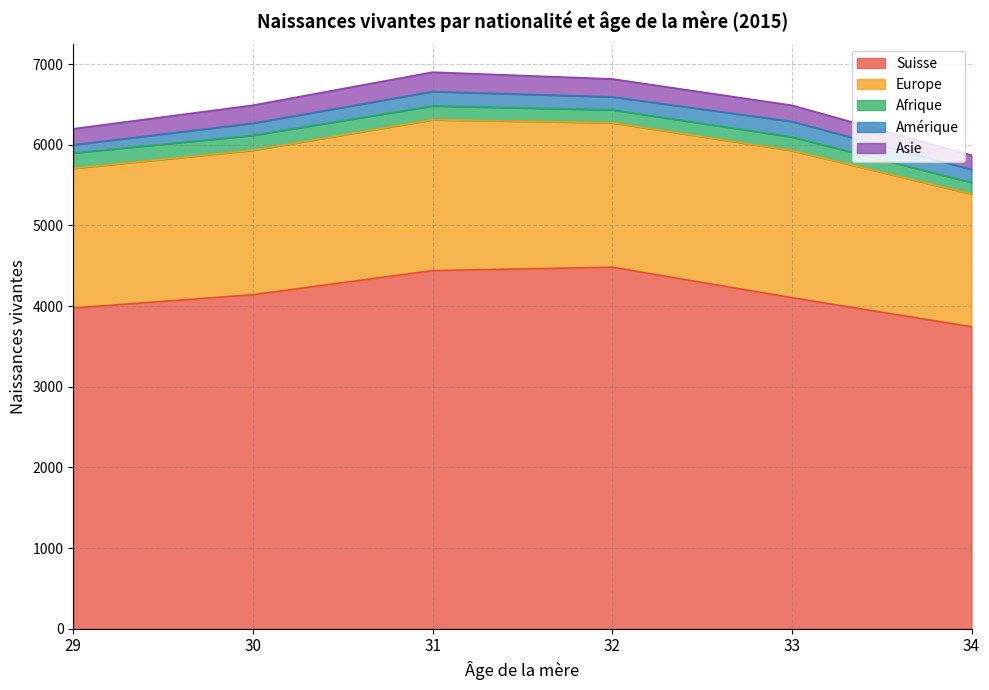

List the labels in order of Asie value, smallest first.

34, 29, 33, 32, 30, 31